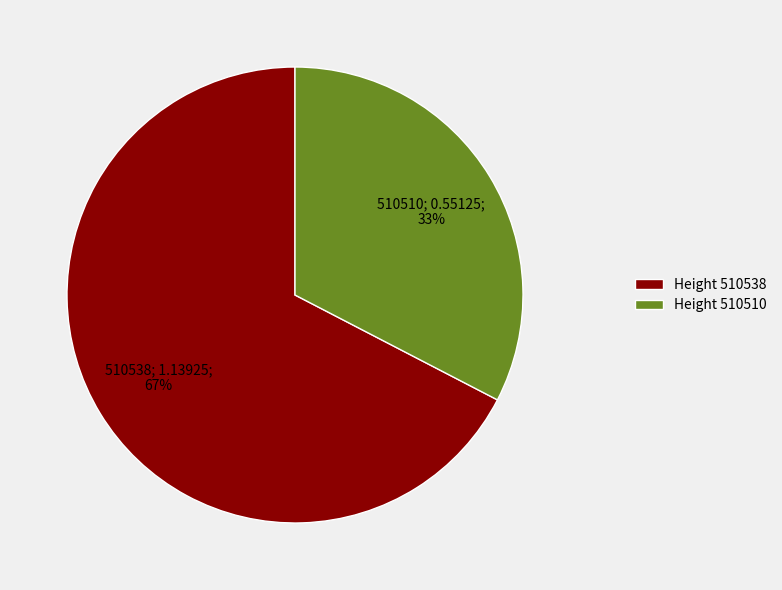

Is there a majority slice in this chart?

Yes